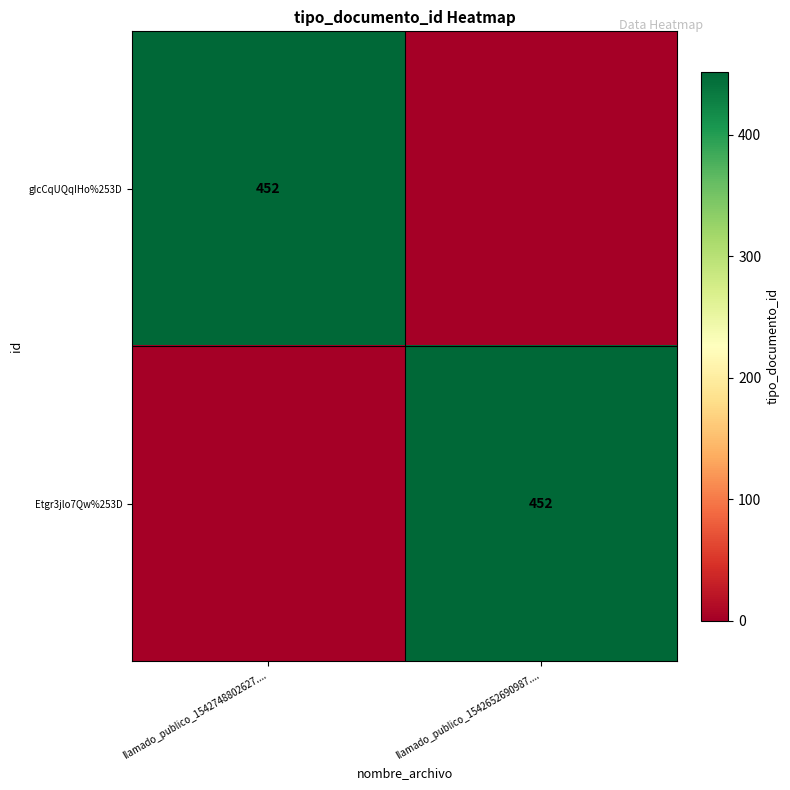

How many distinct data groups are displayed?

2